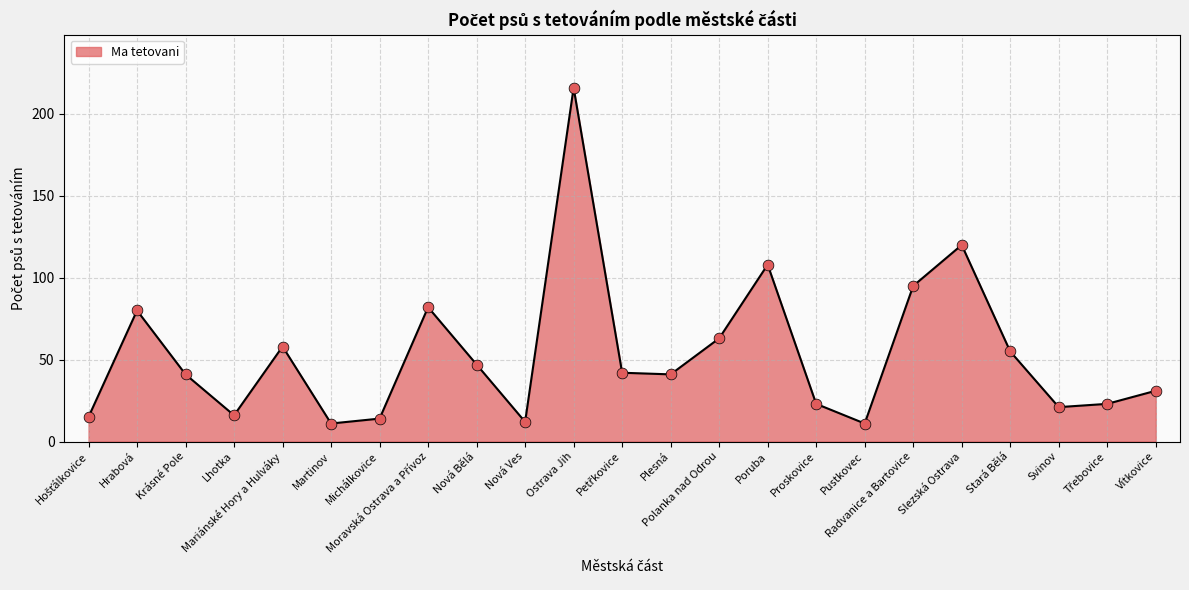

What is the change in value from Mariánské Hory a Hulváky to Ostrava Jih?

+158